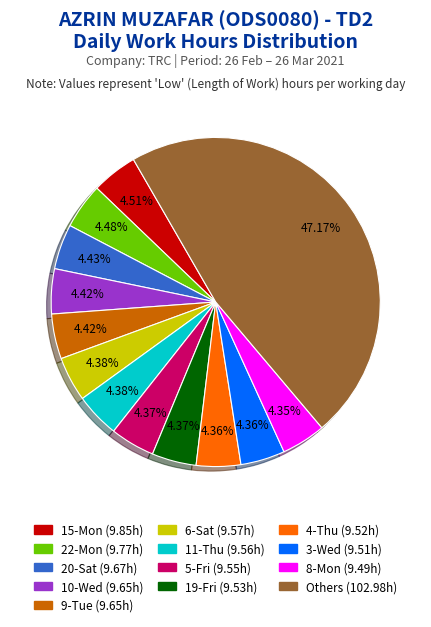

Count the number of slices in the pie.

13